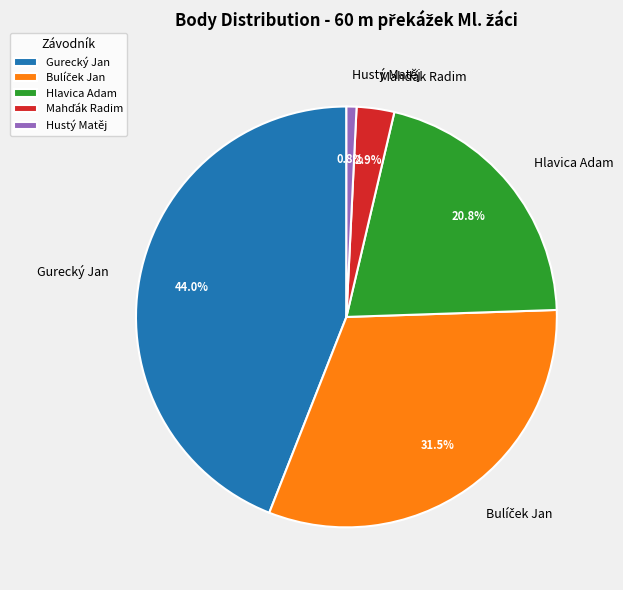

What is the ratio of the value at Hlavica Adam to the value at Gurecký Jan?

0.5